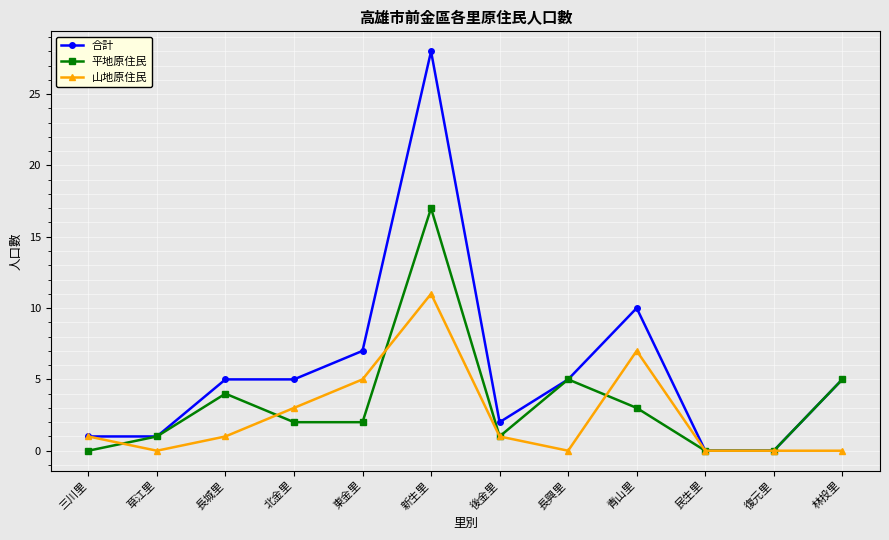

At which category is the sum across all series the highest?

新生里